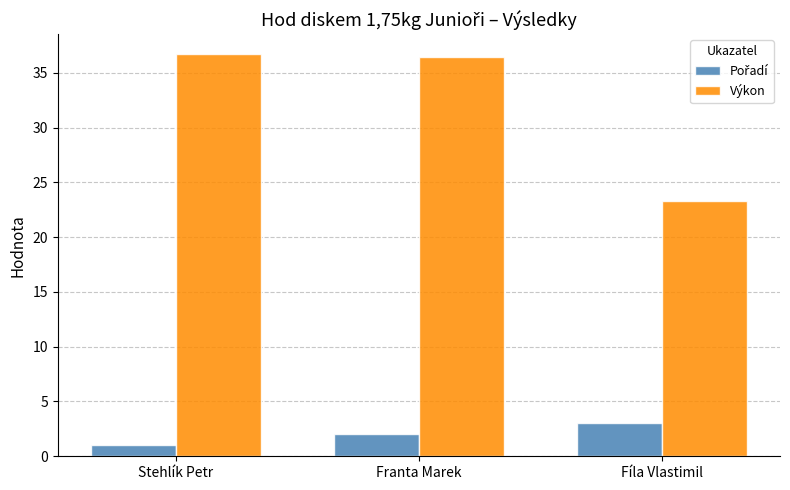

Which series has the widest spread of values?

Výkon